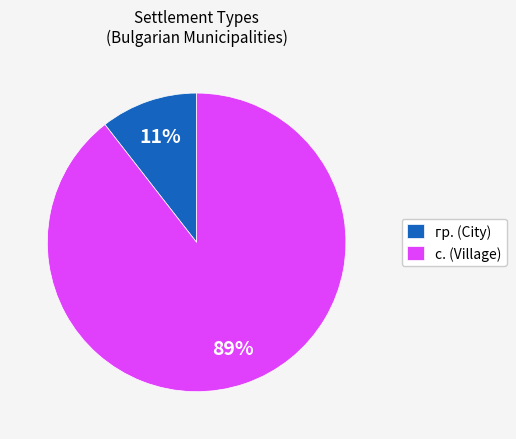

Between с. (Village) and гр. (City), which is larger?

с. (Village)